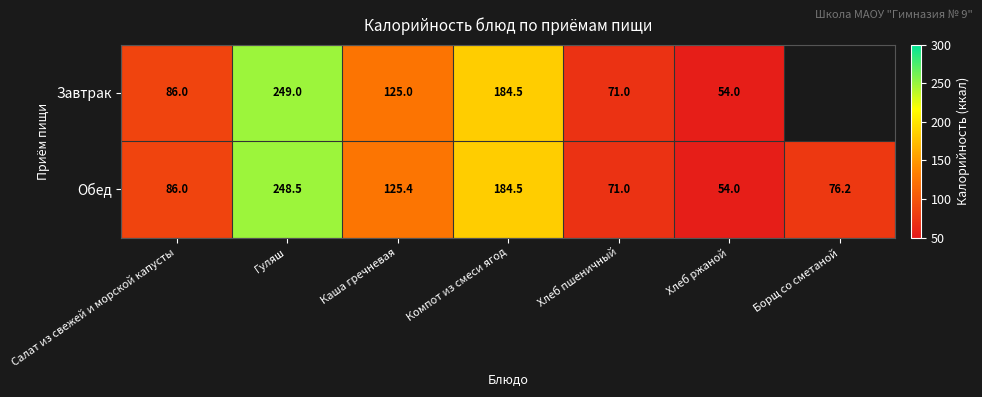

What is the smallest value displayed?

54.0